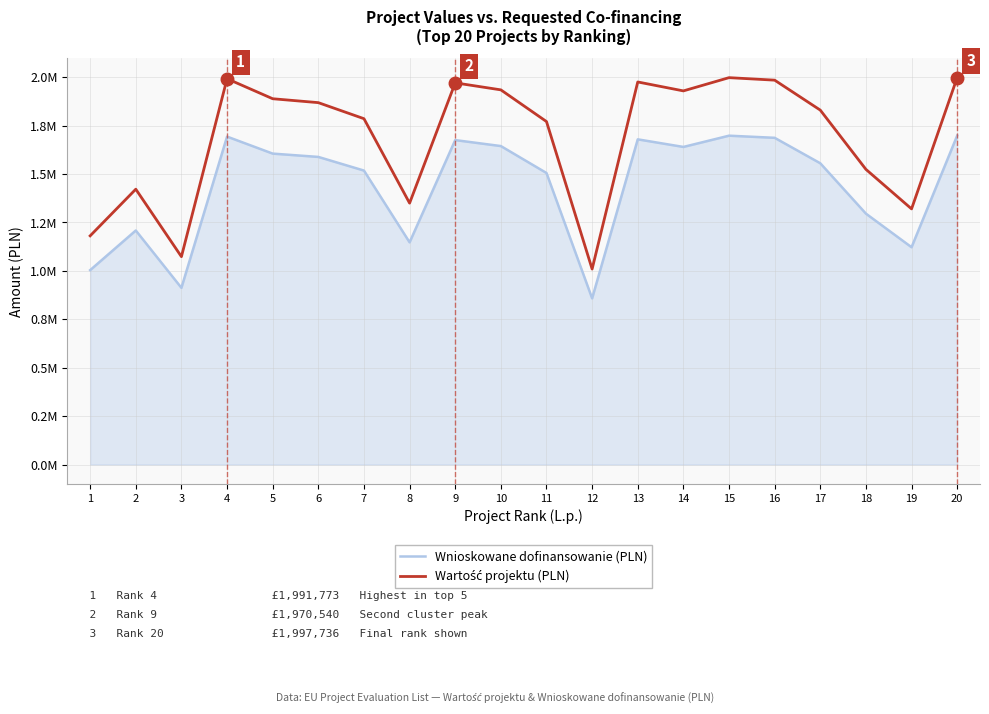

Where is the first local minimum for Wnioskowane dofinansowanie (PLN)?

3